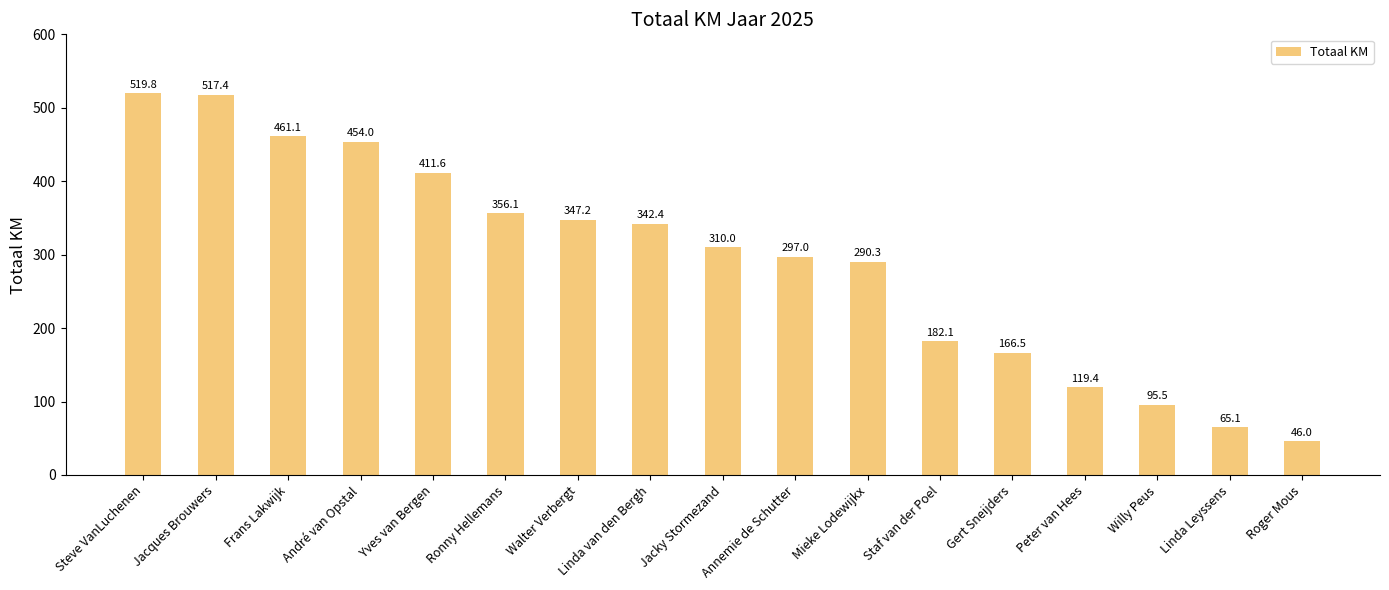

List the labels in order of value, largest first.

Steve VanLuchenen, Jacques Brouwers, Frans Lakwijk, André van Opstal, Yves van Bergen, Ronny Hellemans, Walter Verbergt, Linda van den Bergh, Jacky Stormezand, Annemie de Schutter, Mieke Lodewijkx, Staf van der Poel, Gert Sneijders, Peter van Hees, Willy Peus, Linda Leyssens, Roger Mous